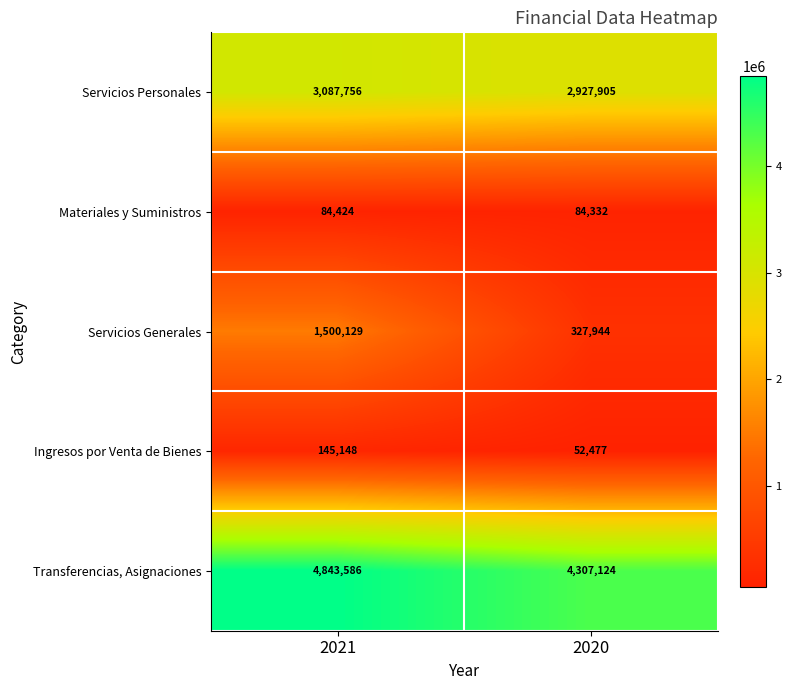

Reading right to left, extract all data points from this chart.

Servicios Personales: 2927905	3087756
Materiales y Suministros: 84332	84424
Servicios Generales: 327944	1500129
Ingresos por Venta de Bienes: 52477	145148
Transferencias, Asignaciones: 4307124	4843586